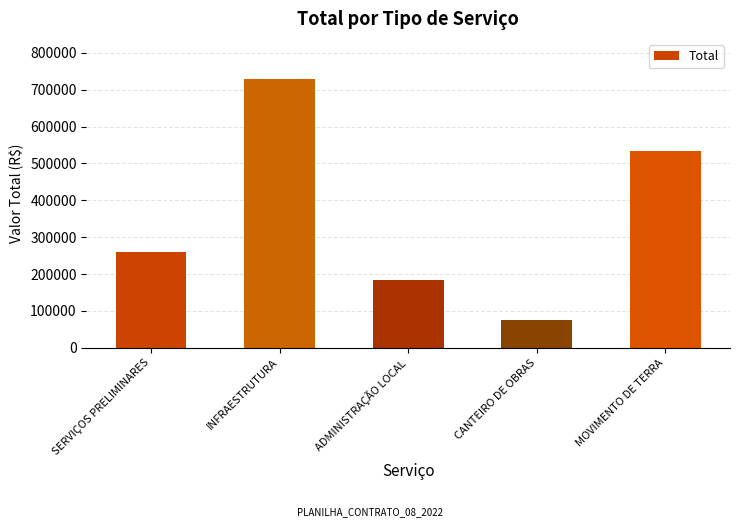

Reading right to left, transcribe all the data shown in this chart.

535128.6	75207.2	184101.3	728653.5	259308.5